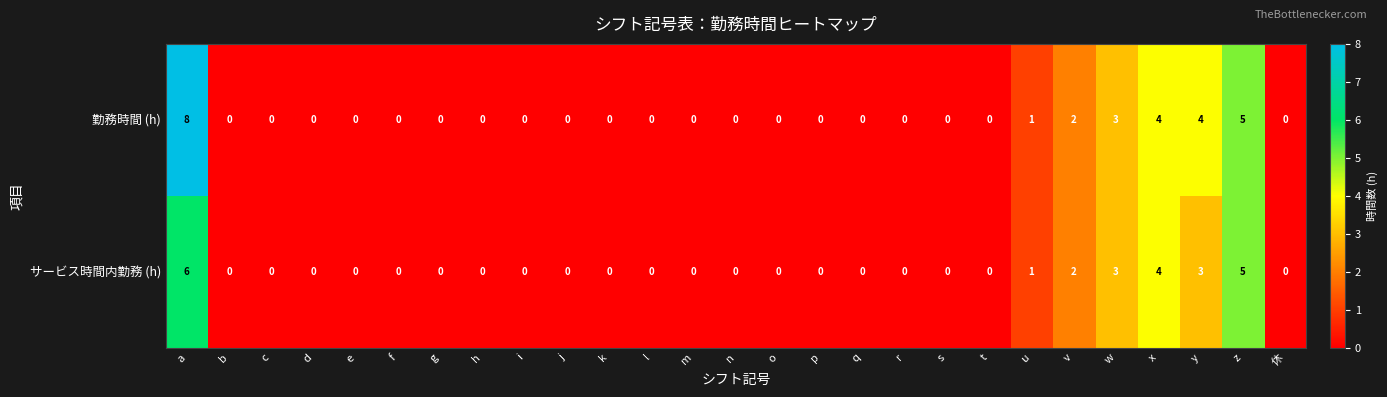

How many サービス時間内勤務 (h) values are between 0 and 1?

21